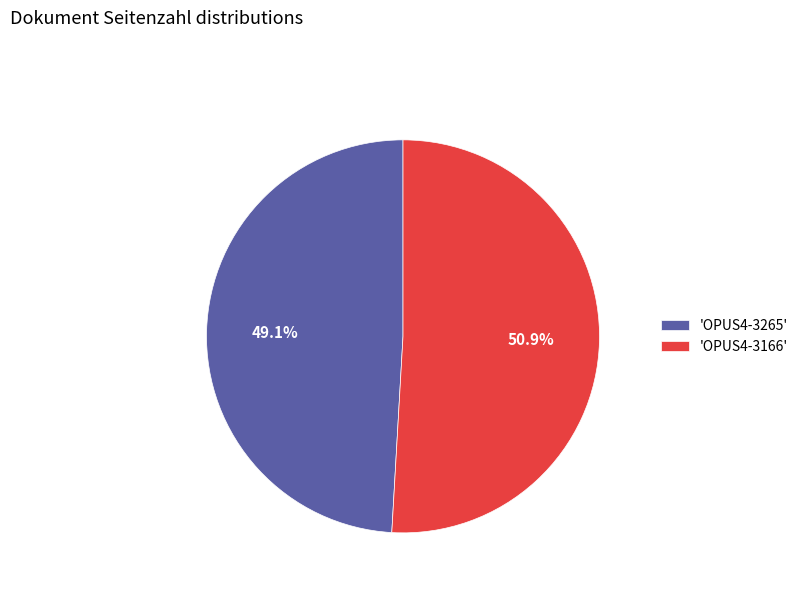

Count the number of slices in the pie.

2